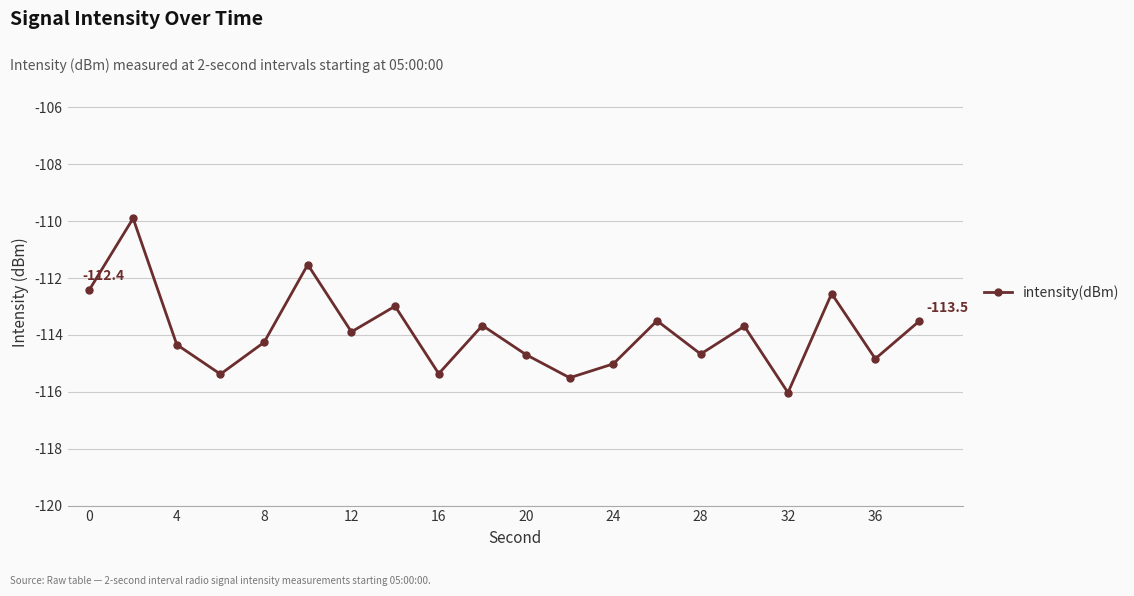

What is the maximum value shown in the chart?

-109.9